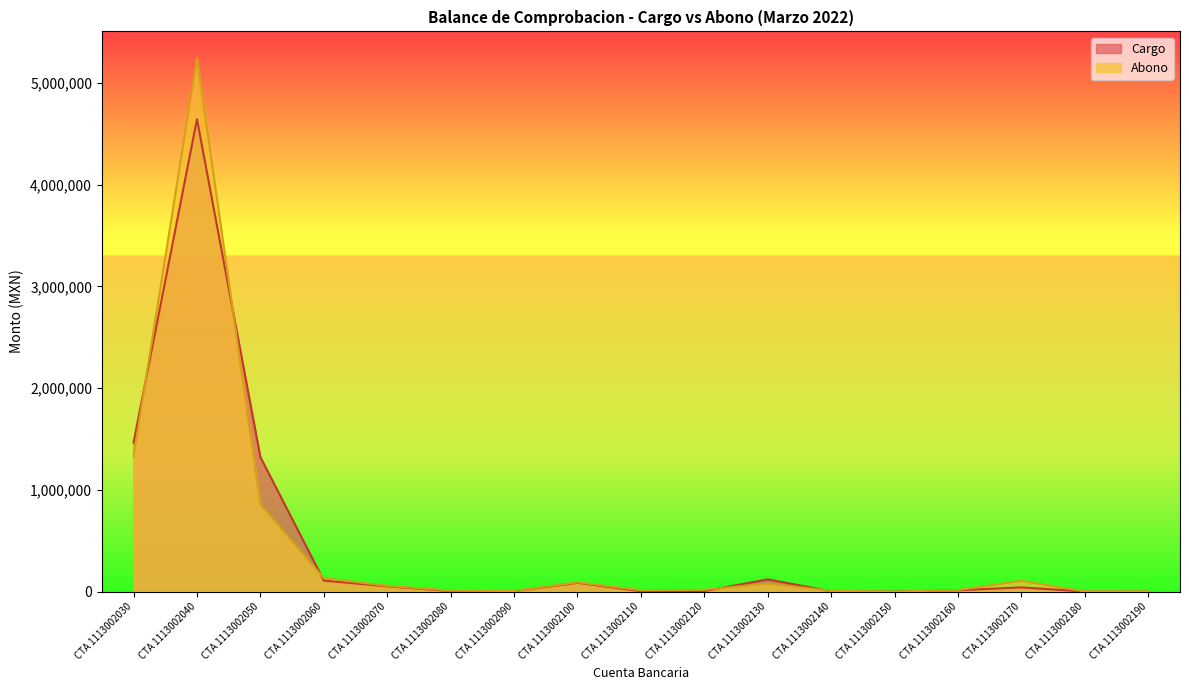

At how many categories does at least one series exceed 4431038?

1